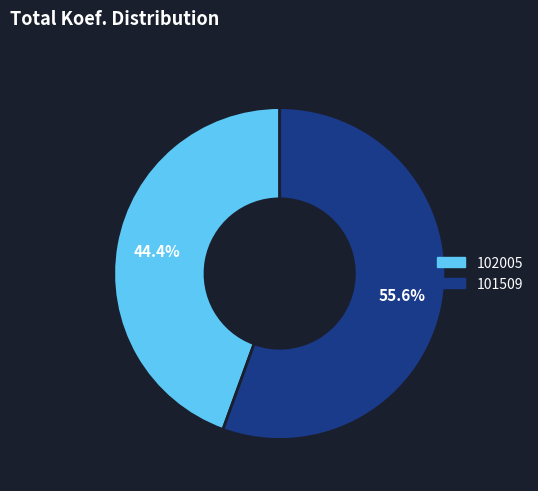

Which slice is the largest?

101509